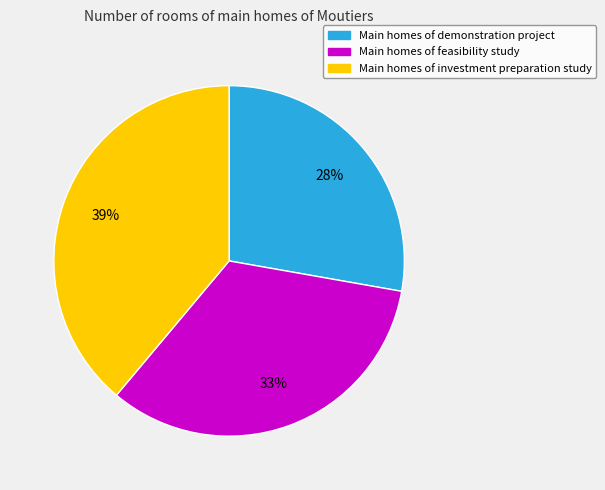

To the nearest percent, what is the average slice percentage?

33%